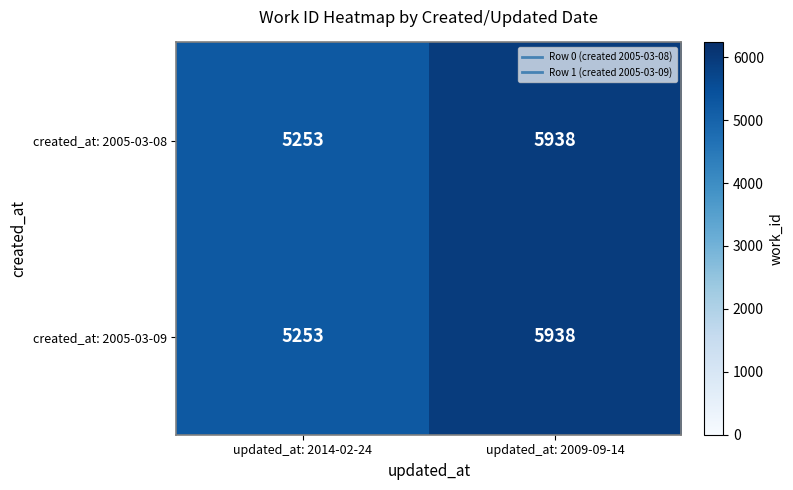

At which label does created_at: 2005-03-08 reach its minimum?

updated_at: 2014-02-24